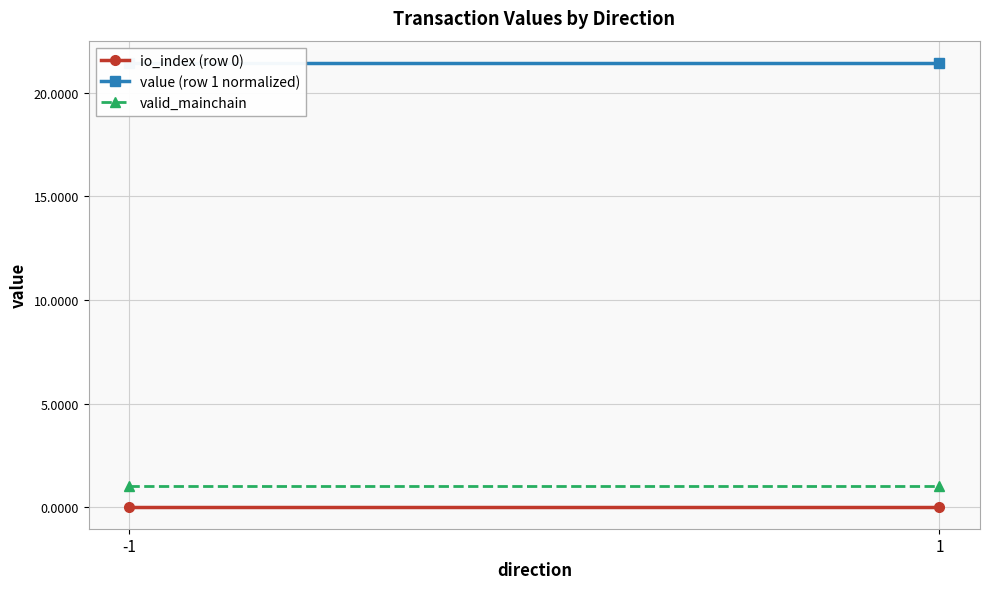

At how many categories does at least one series exceed 16?

2